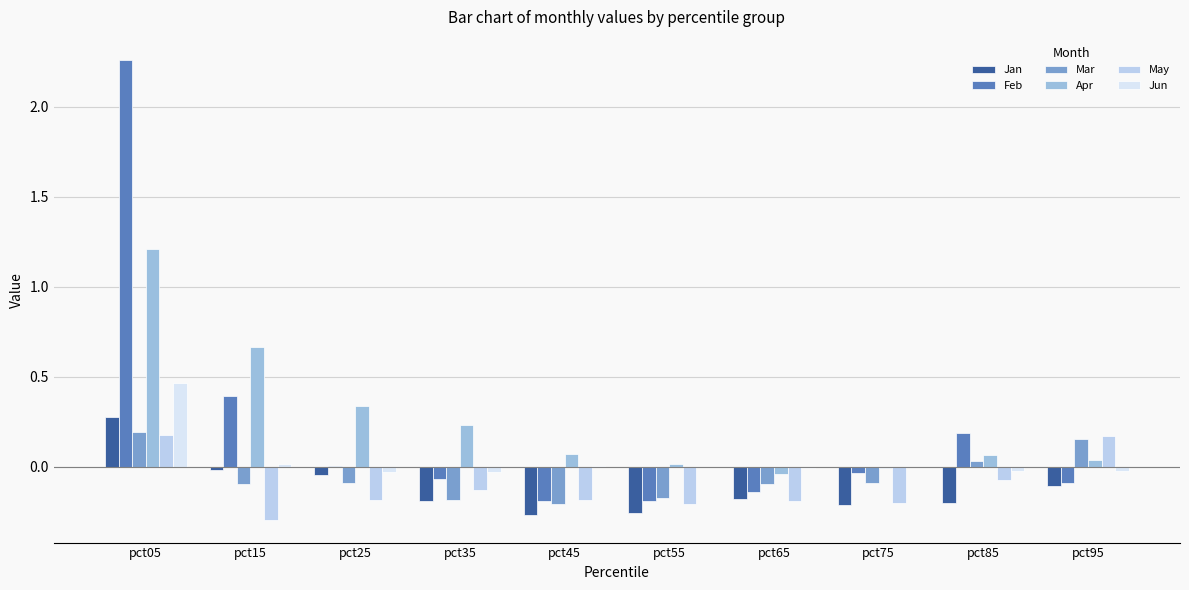

What is the total value across all series at pct75?

-0.5